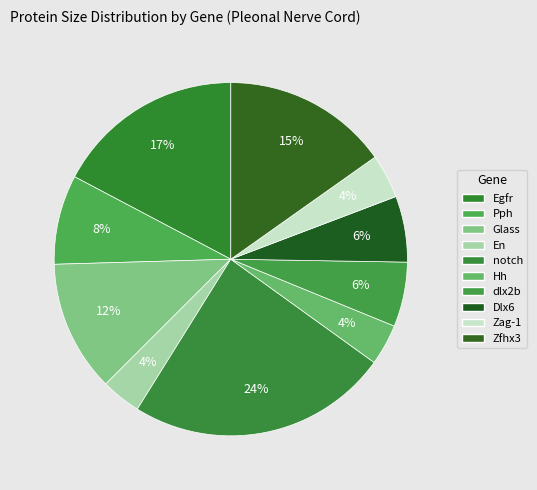

How many slices are in this pie chart?

10